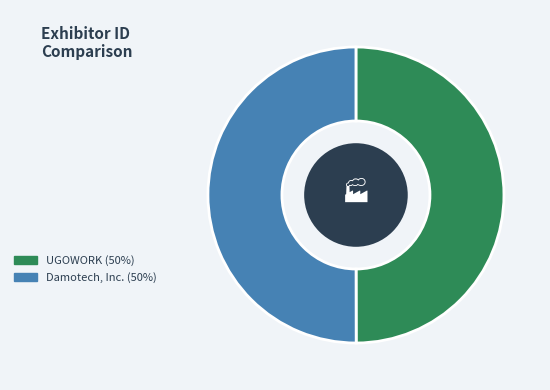

Do Damotech, Inc. and UGOWORK together represent more than half of the pie?

Yes